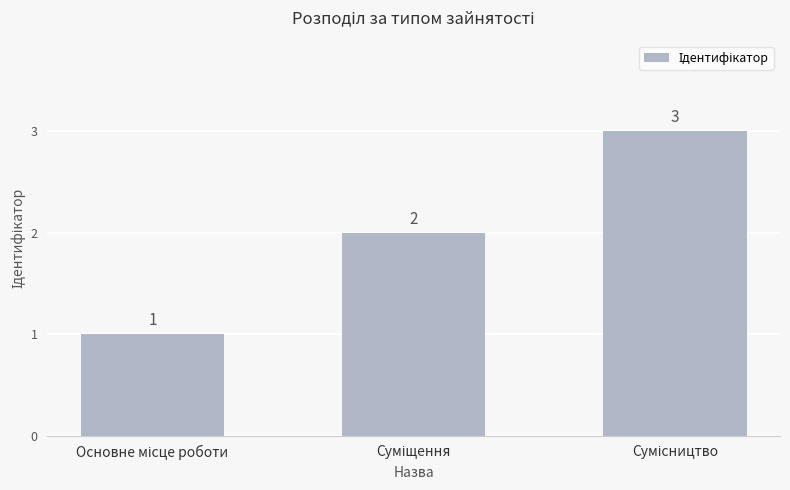

What is the greatest value displayed?

3